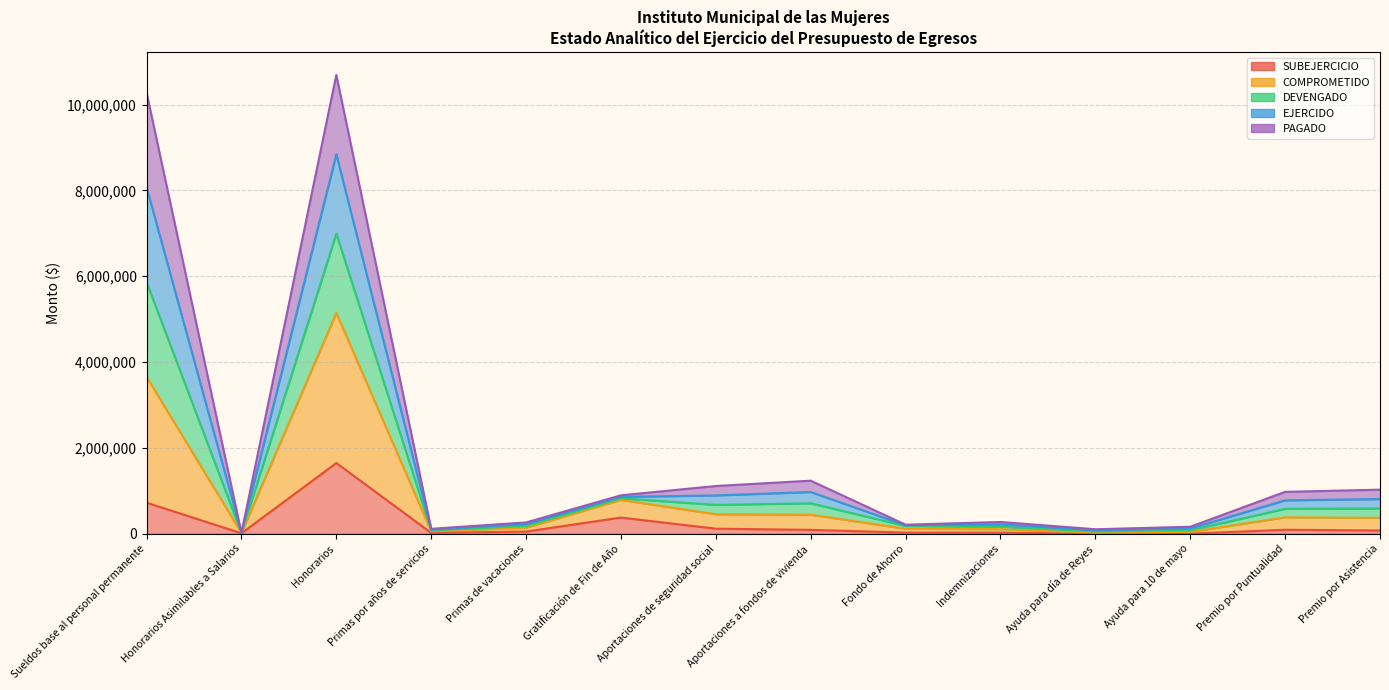

Which series has the largest total across all categories?

COMPROMETIDO